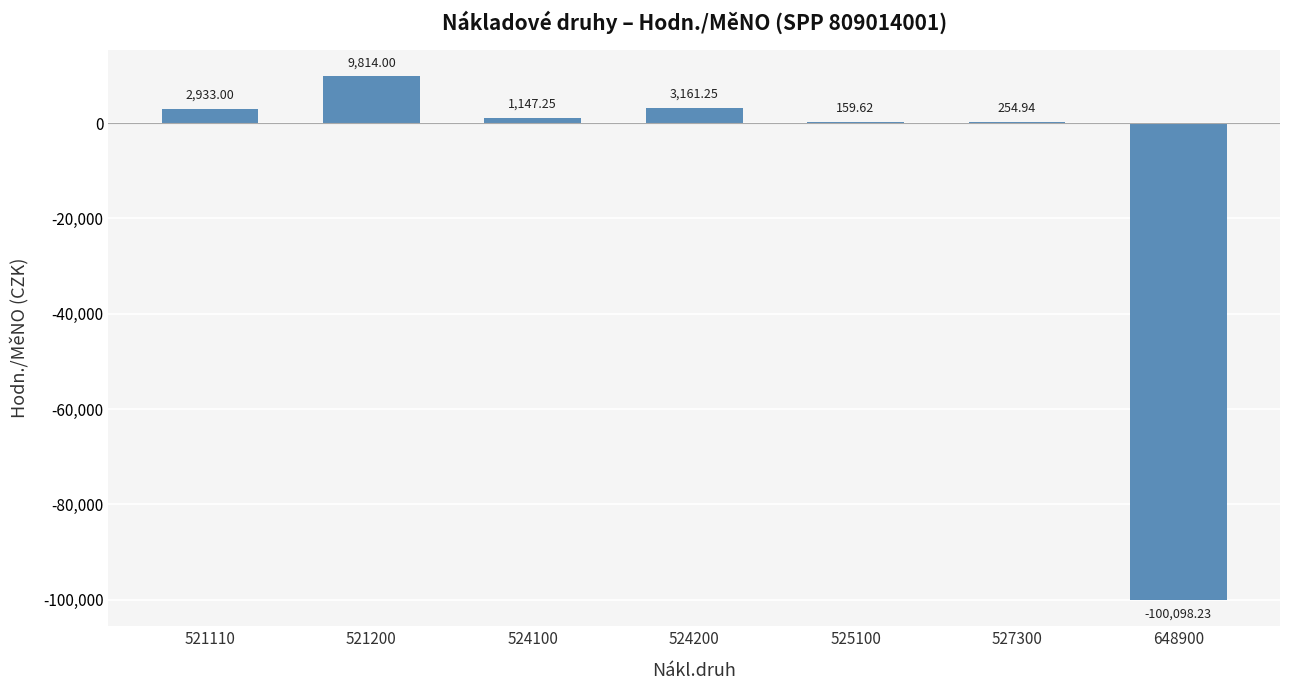

What is the sum of the values at 648900 and 525100?

-99938.6